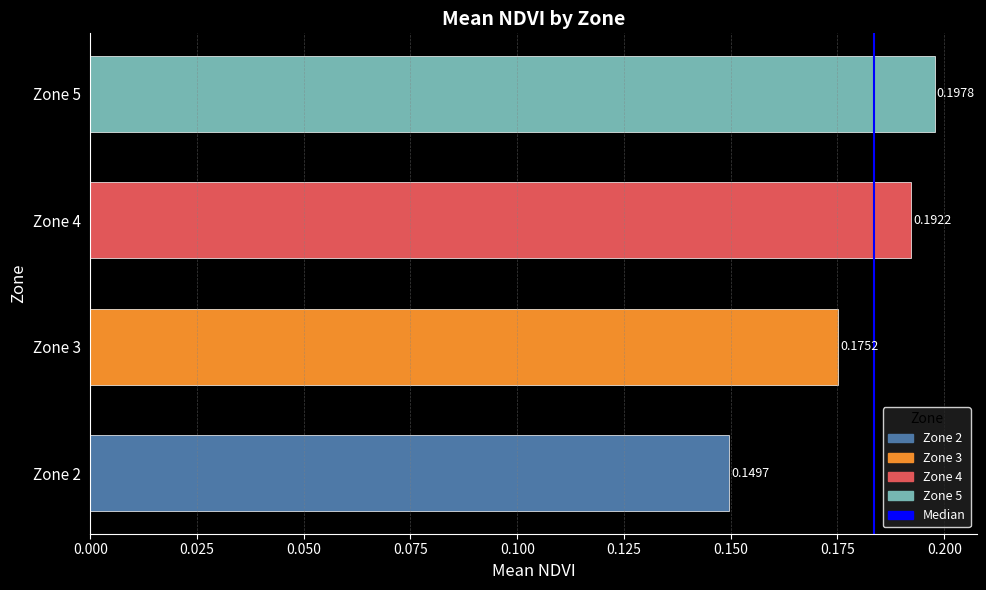

Which has a higher value, Zone 3 or Zone 5?

Zone 5